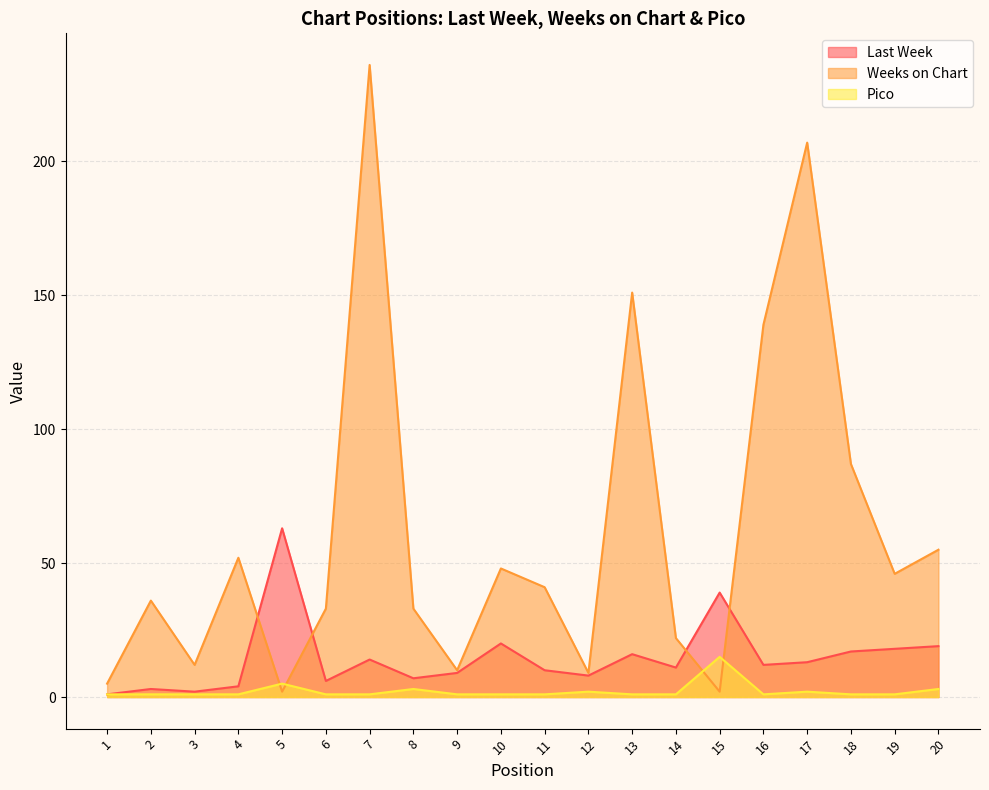

Does the chart have visible grid lines?

Yes